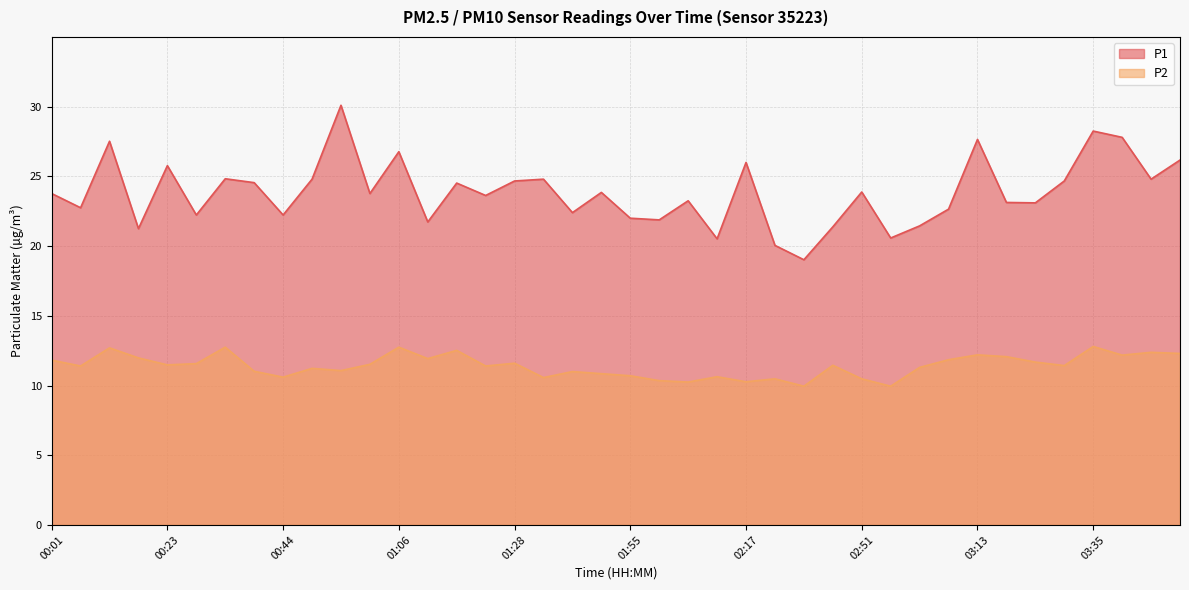

What is the label of the 10th point from the left?

00:50